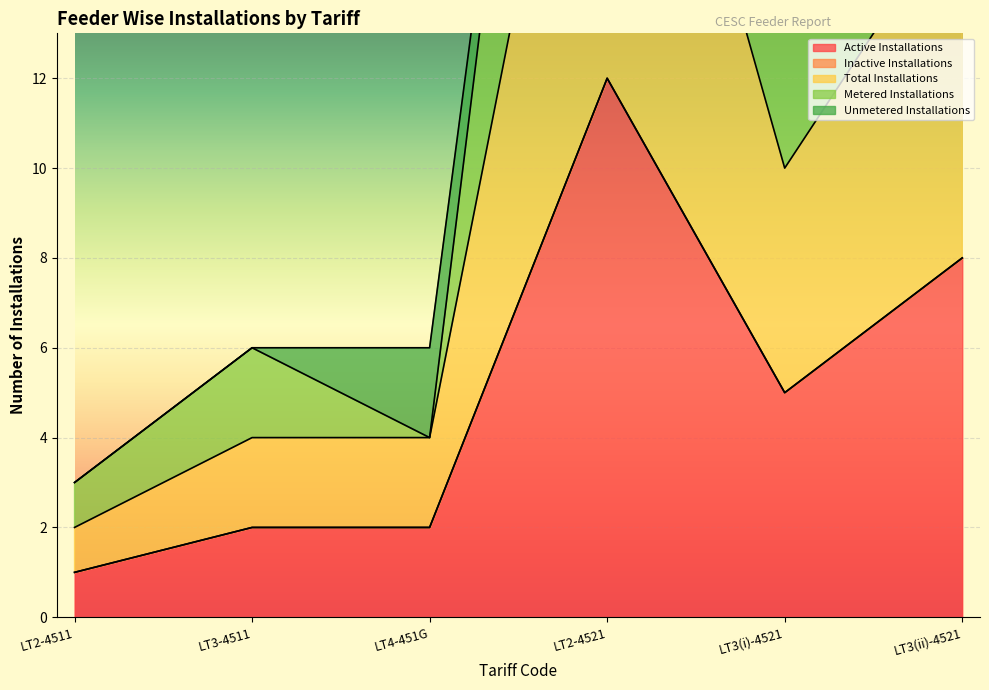

True or false: Active Installations and Total Installations intersect in this chart.

False